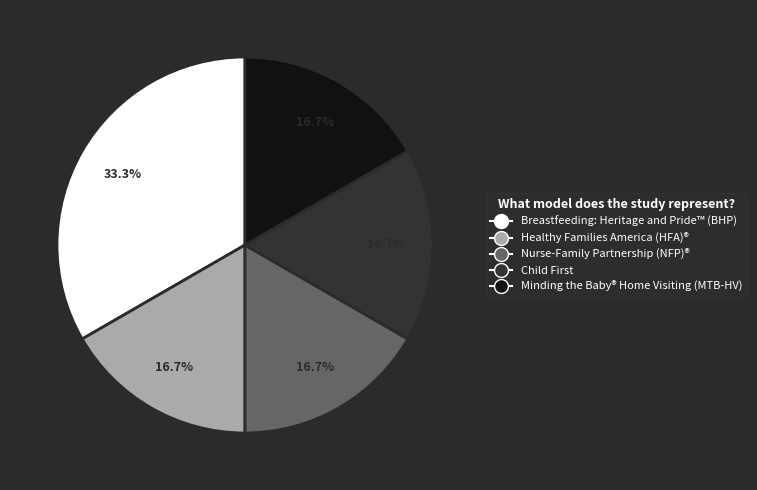

How many slices are in this pie chart?

5